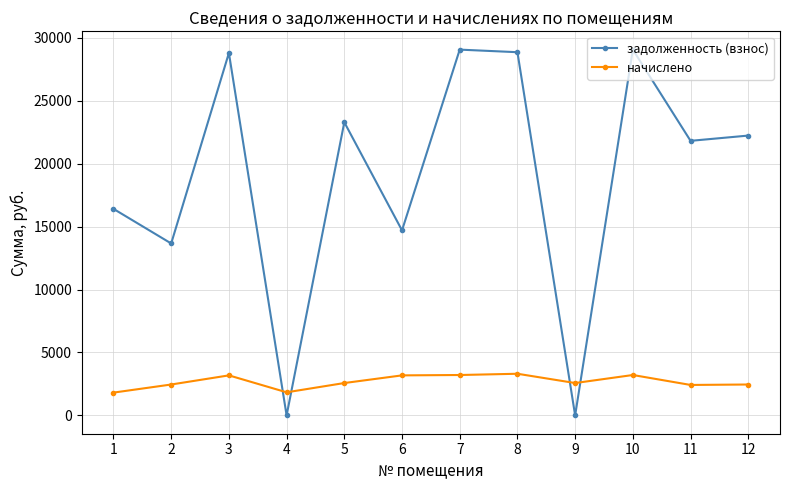

What is the highest value of the начислено series?

3311.1